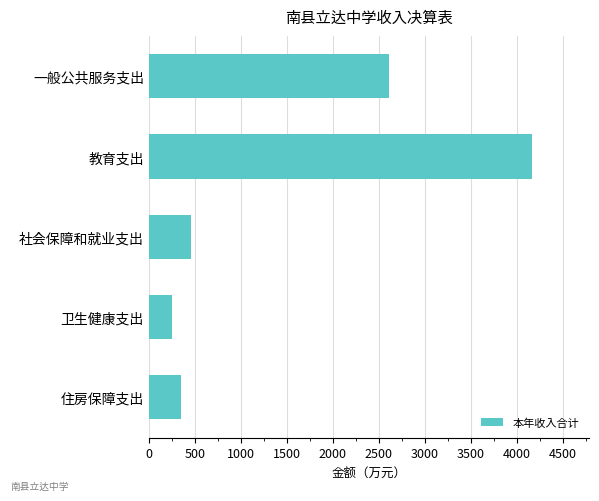

What is the maximum value shown in the chart?

4163.1